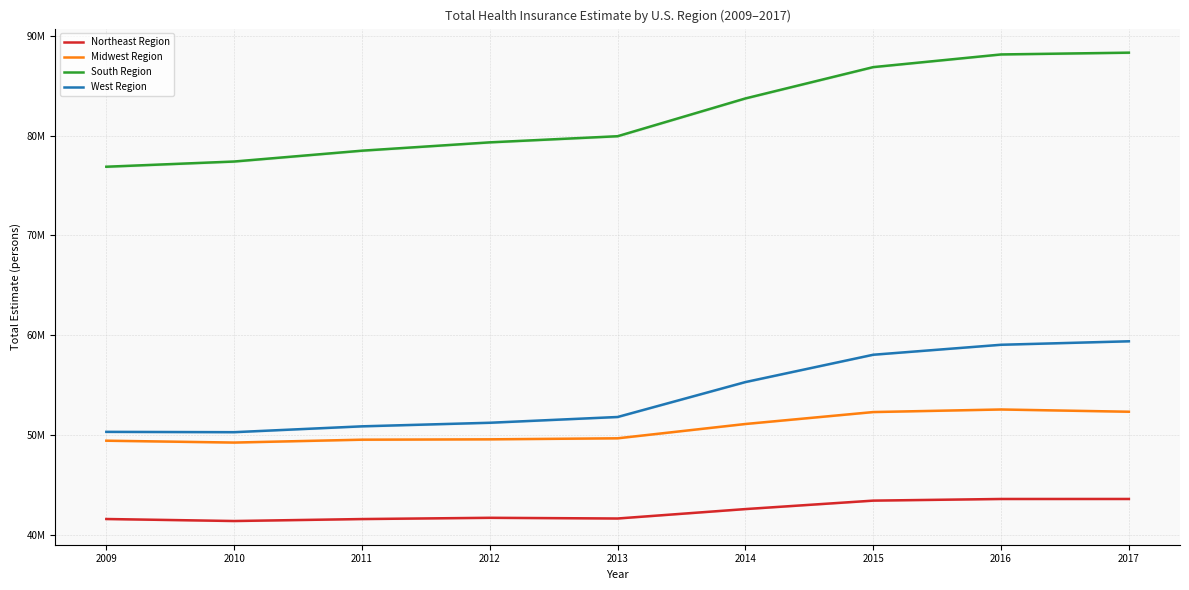

What are all the series names shown in the legend?

Northeast Region, Midwest Region, South Region, West Region